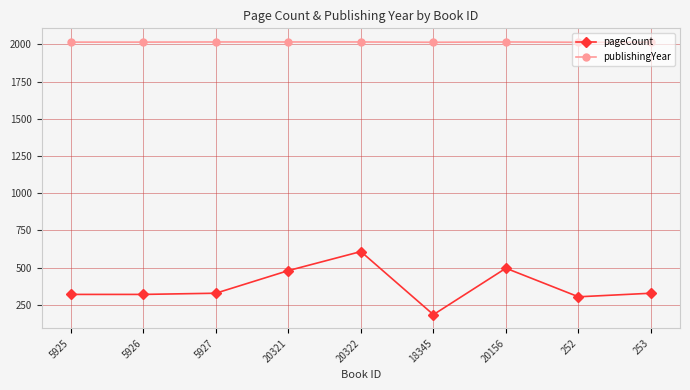

Which series has the largest range (max minus min)?

pageCount